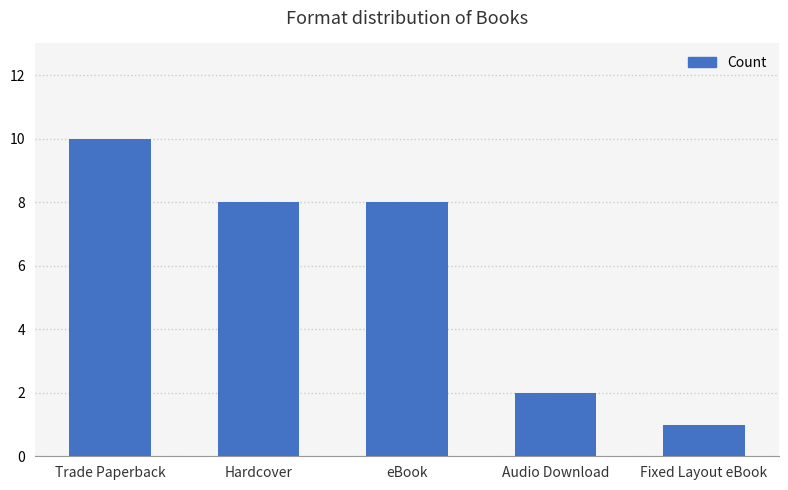

What is the label of the 4th bar from the left?

Audio Download